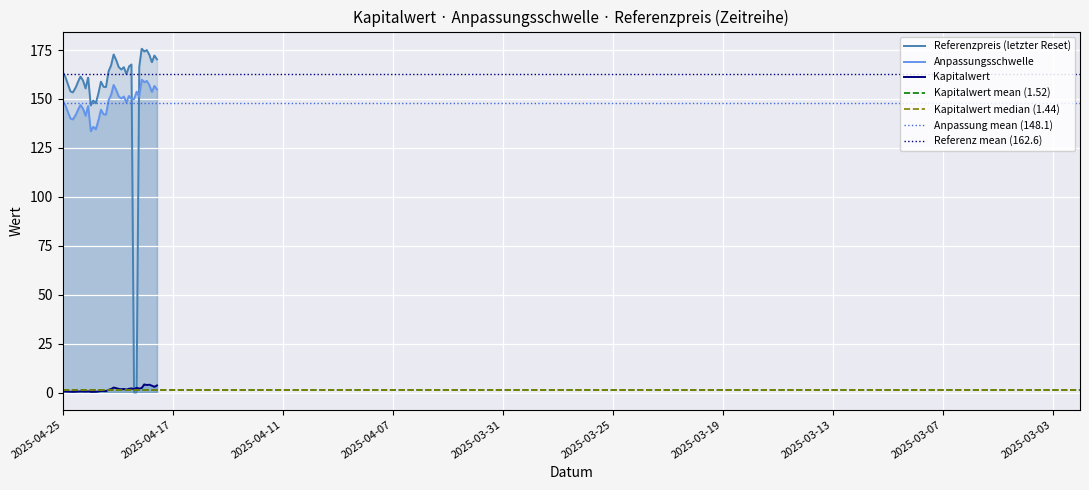

What is the maximum value shown in the chart?

175.8